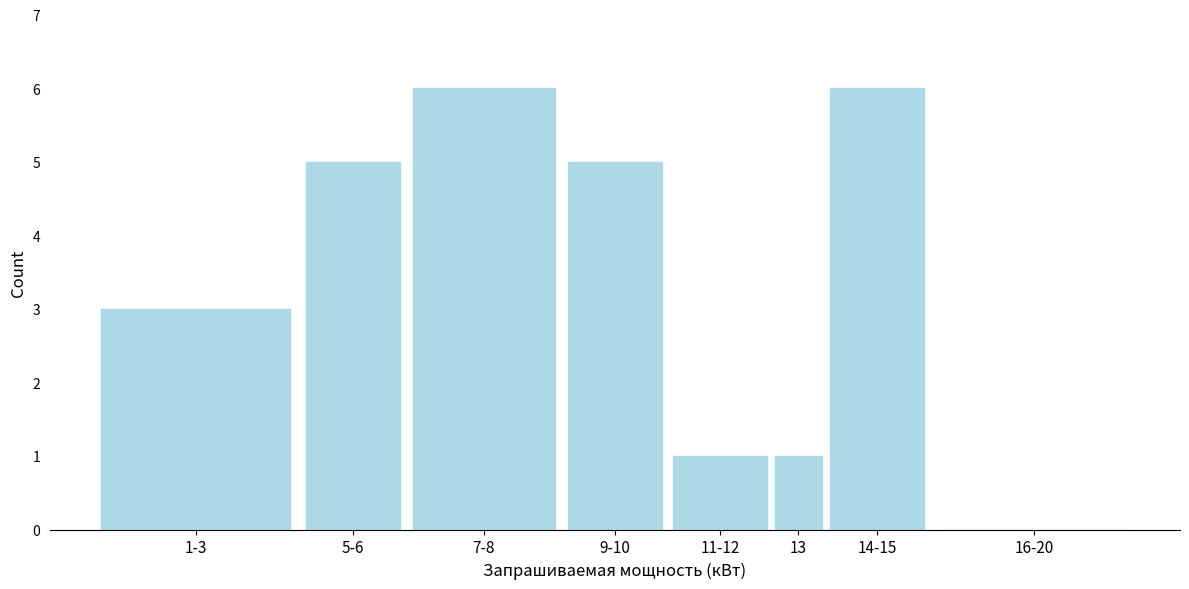

Reading left to right, transcribe all the data shown in this chart.

1-3=3	5-6=5	7-8=6	9-10=5	11-12=1	13=1	14-15=6	16-20=0